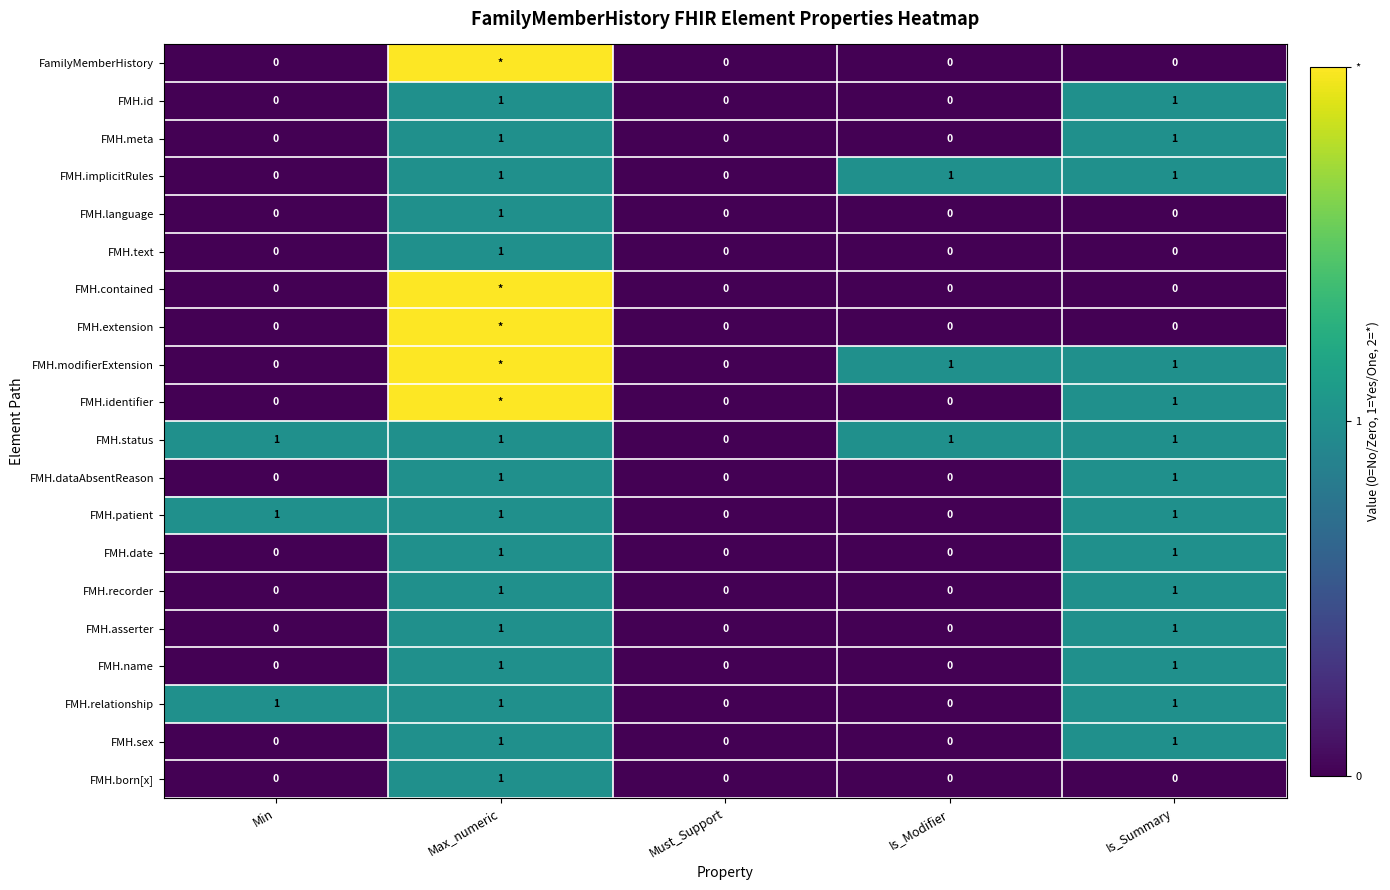

At which label is FMH.status closest to 0?

Must_Support